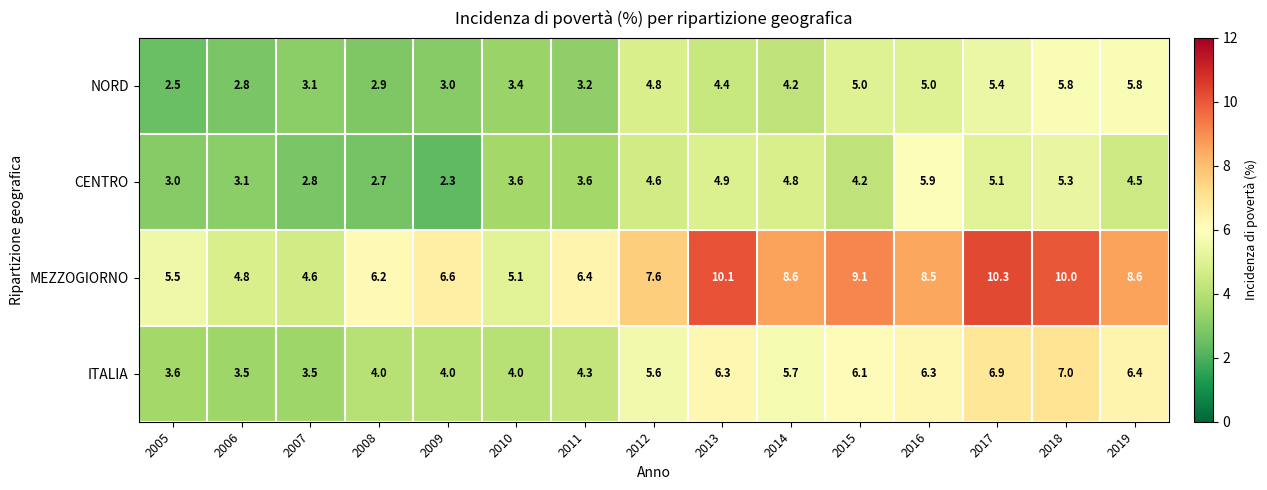

How many categories are shown in the chart?

15